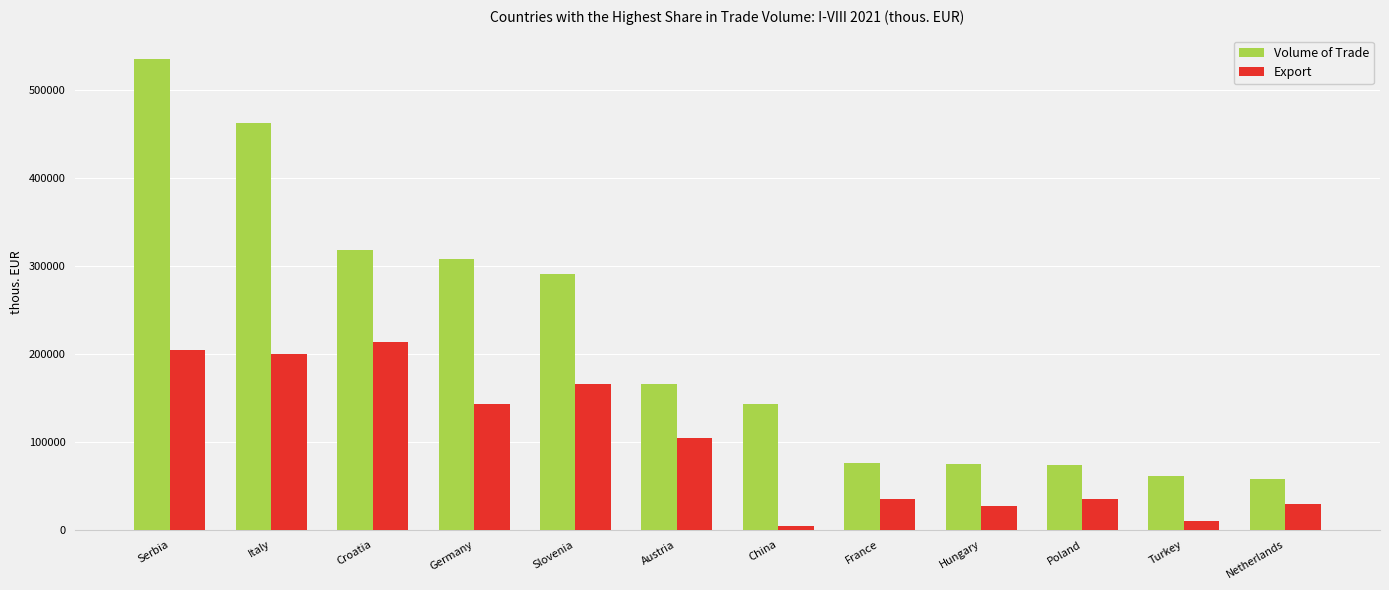

The Volume of Trade series shows 290680.6 at Slovenia. True or false?

True